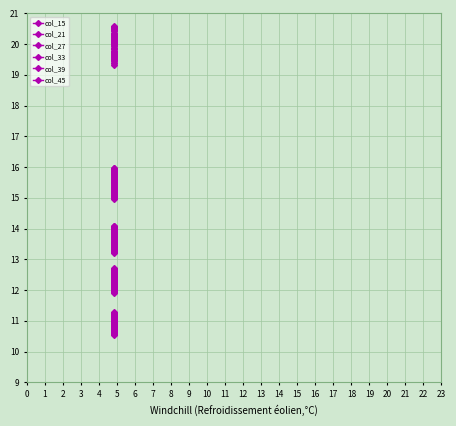

The value of col_21 at 13 is 15.3. True or false?

True